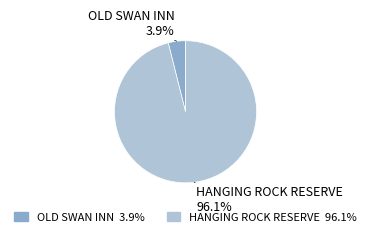

Which category has the smallest portion of the pie?

OLD SWAN INN